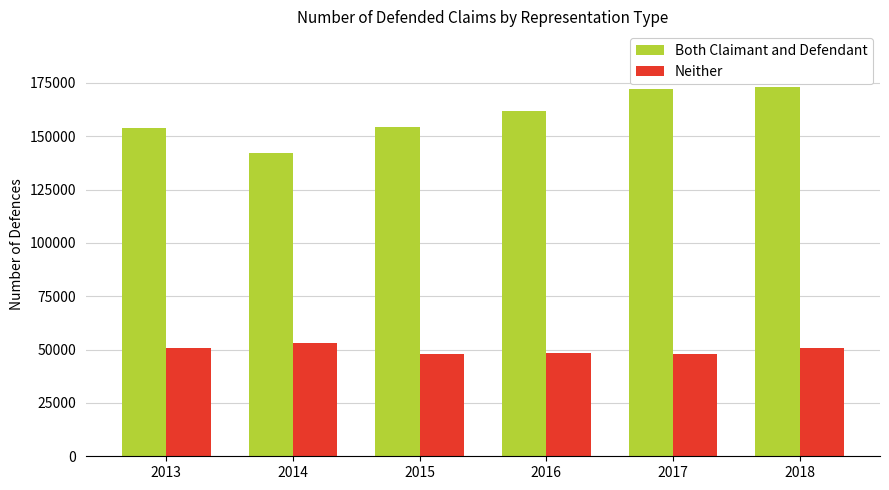

List the series in order of their overall mean, highest first.

Both Claimant and Defendant, Neither